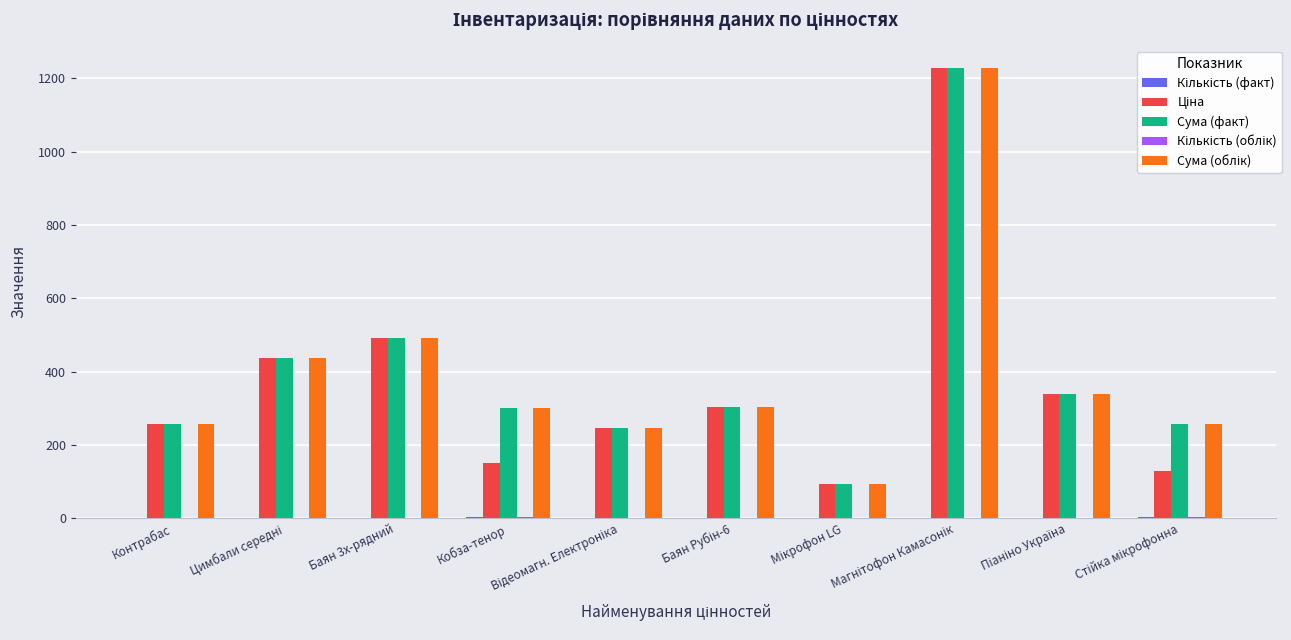

How many groups of bars are there?

10